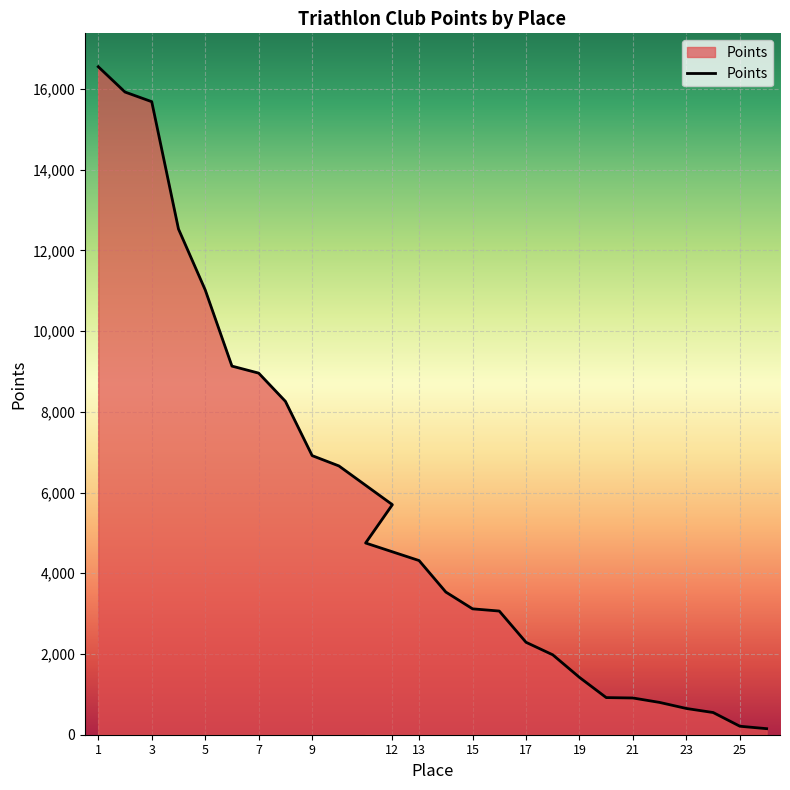

What is the average value?

5615